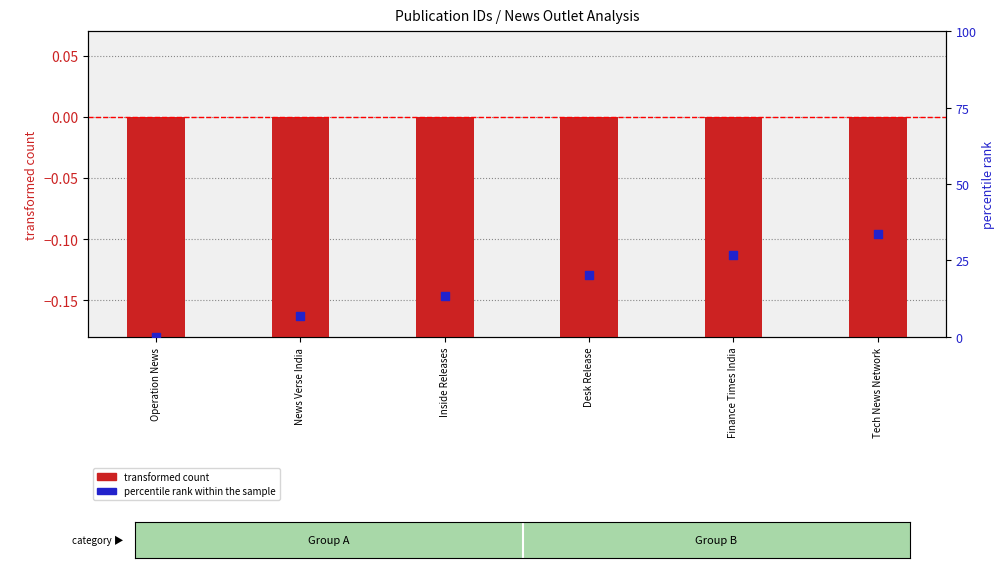

At which category is the sum across all series the highest?

Tech News Network